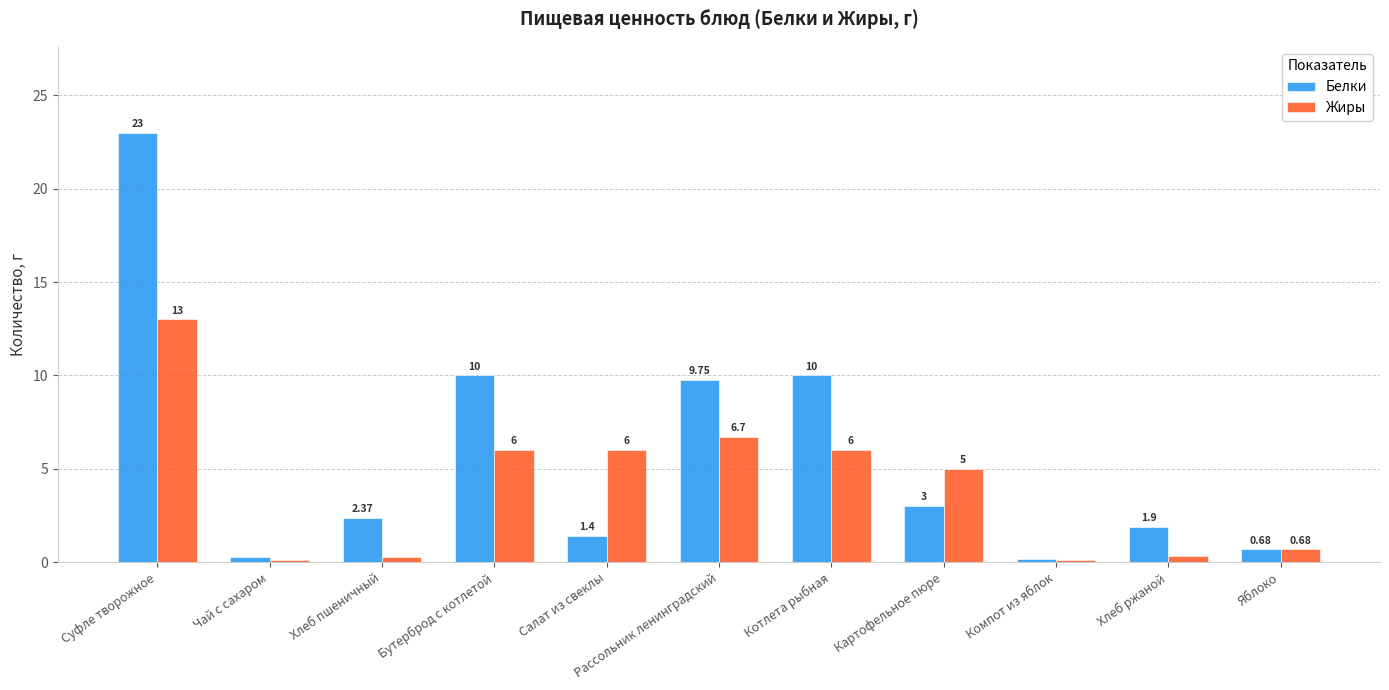

At which category is the sum across all series the highest?

Суфле творожное